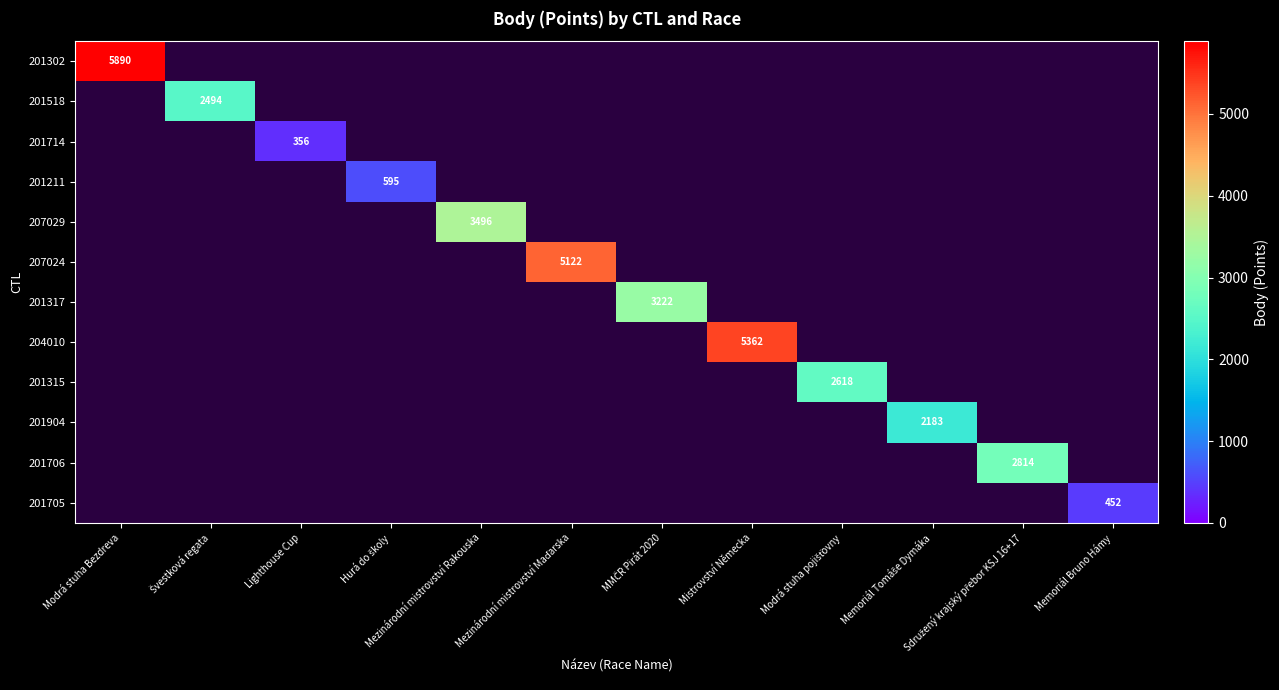

Count the number of data series in this chart.

12